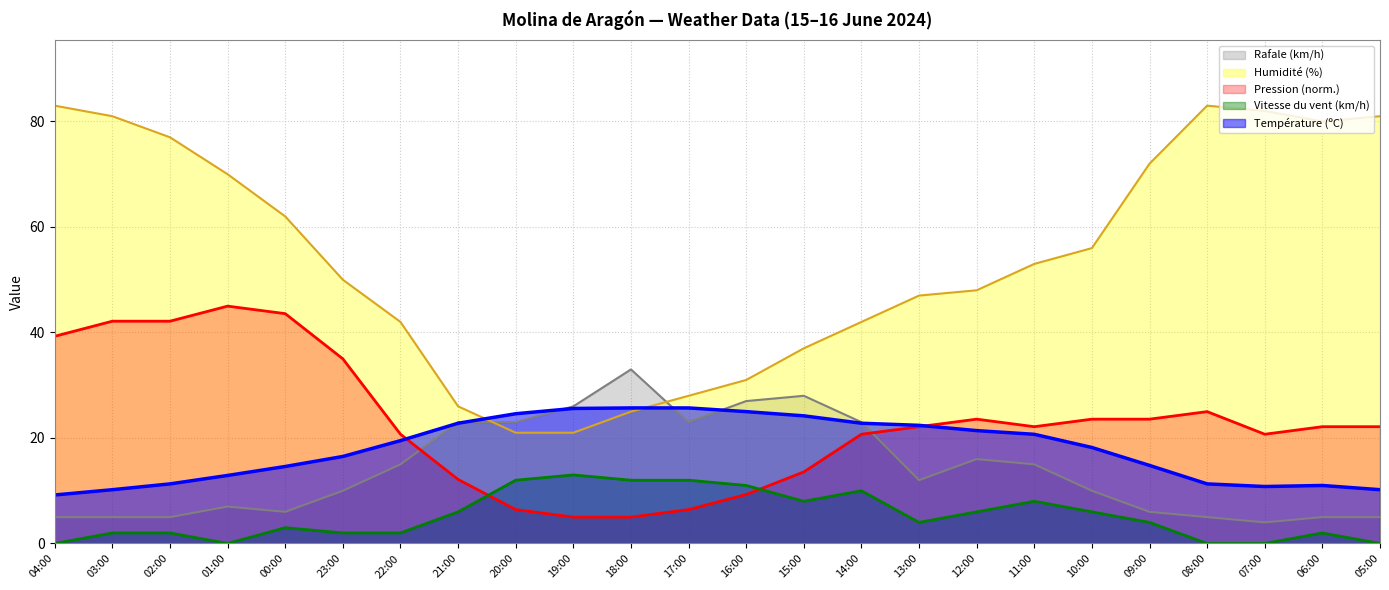

What is the average value of the Vitesse du vent (km/h) series?

5.2